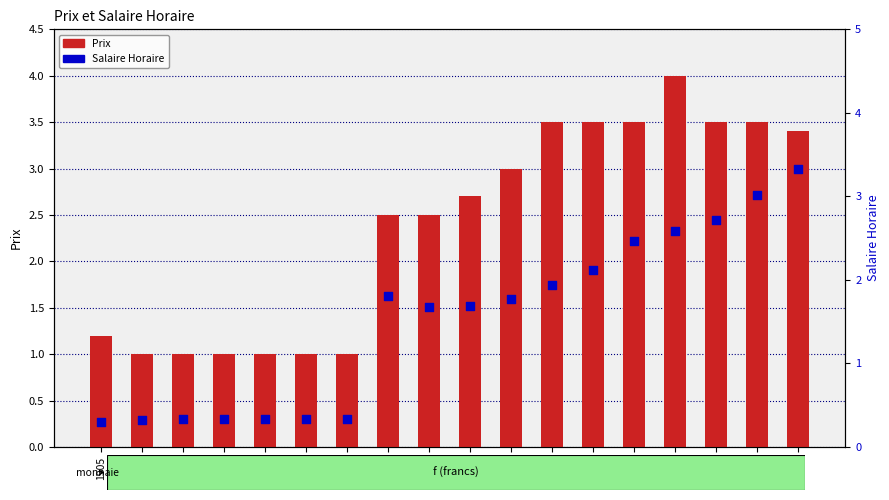

Which series has the largest total across all categories?

Prix (price)